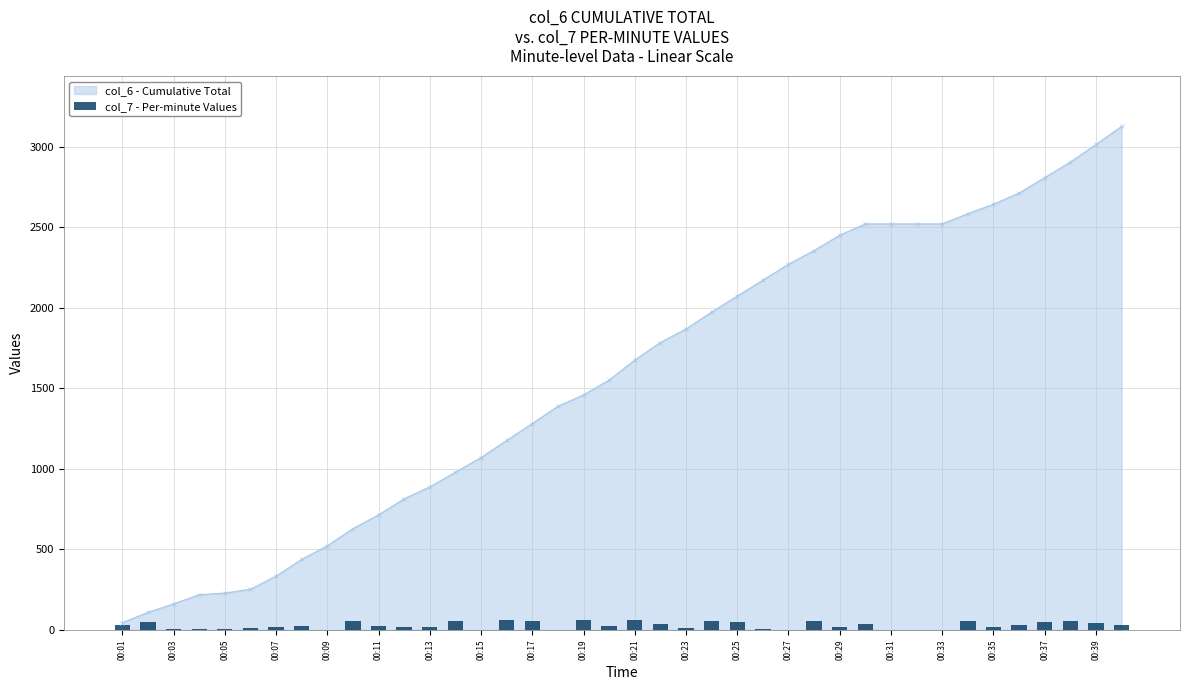

Count the number of values greater than 27.

19